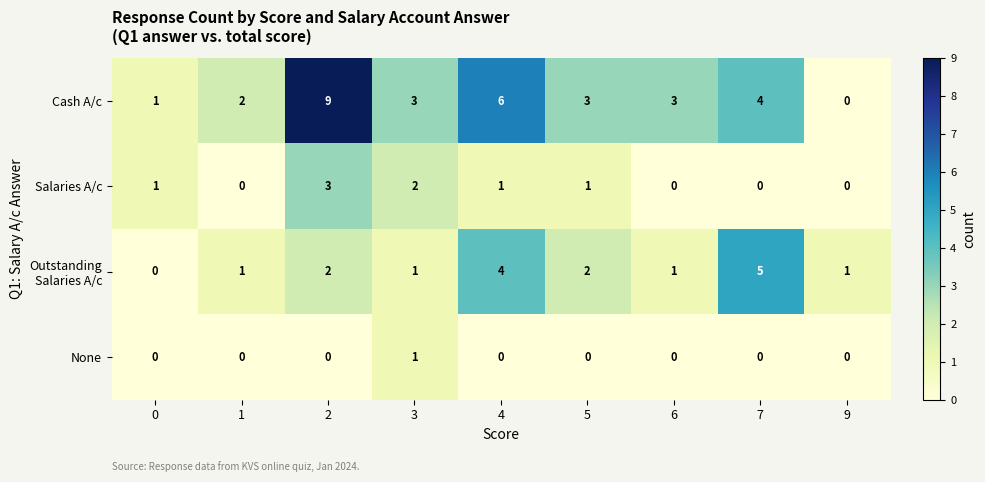

What is the total value across all series at 0?

2